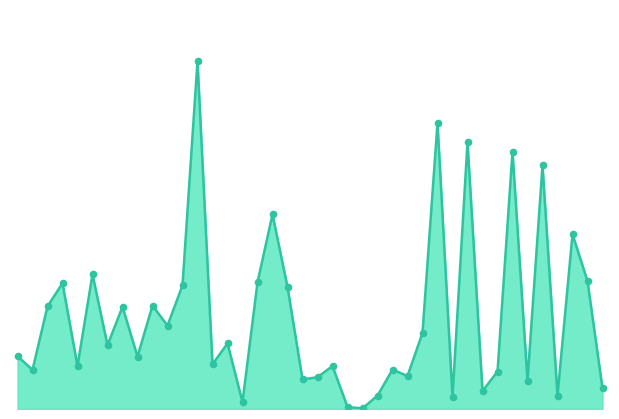

Does the chart have visible grid lines?

No